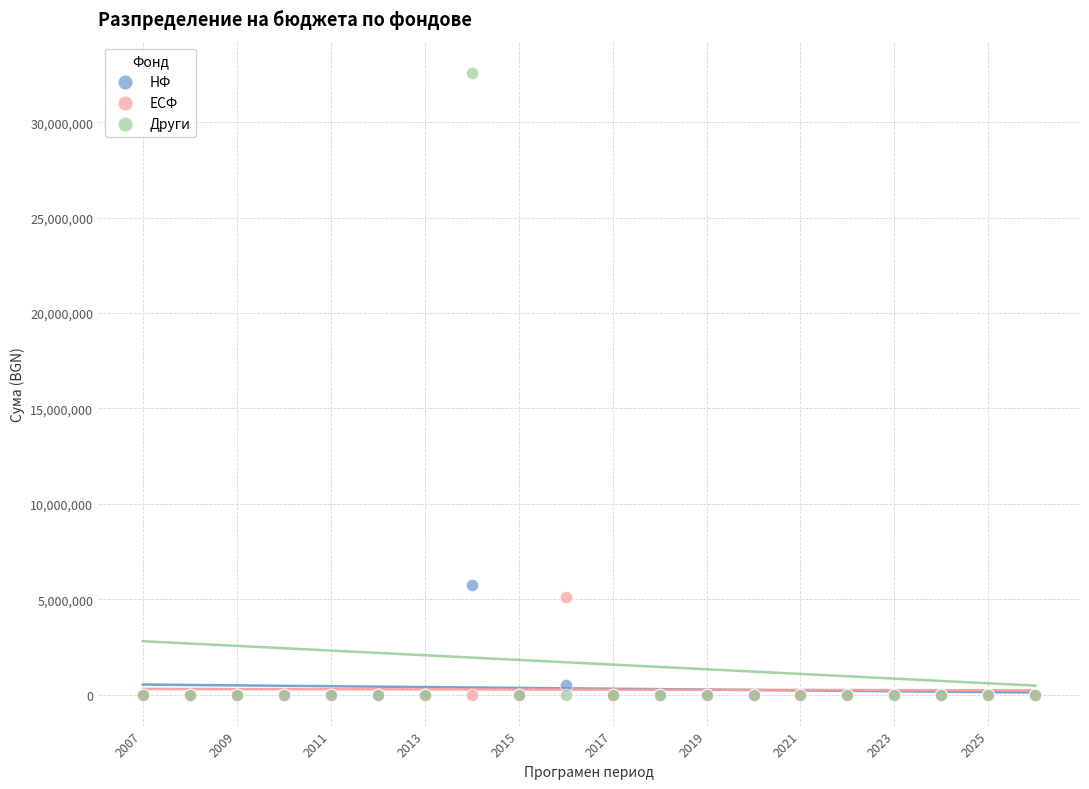

Across all series, what Y value is closest to 16300974?

5753285.0